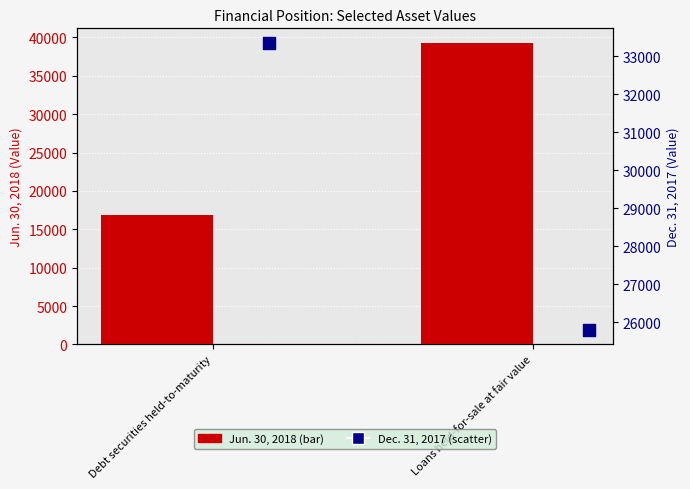

At how many categories does at least one series exceed 26187?

2